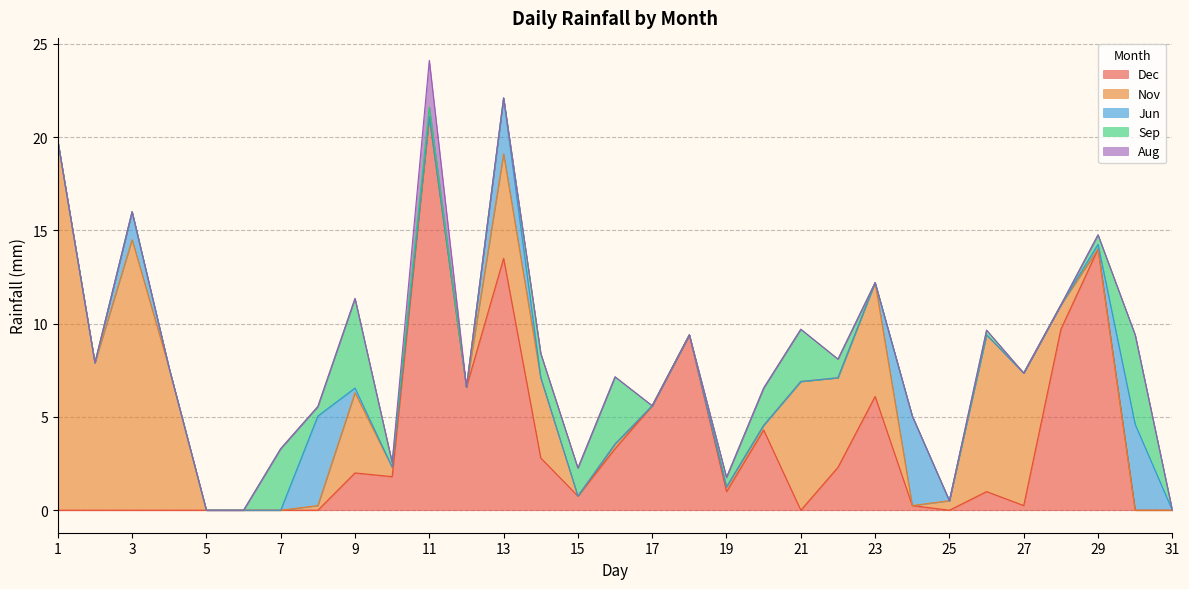

What is the sum of the Nov values at 18 and 21?

6.9